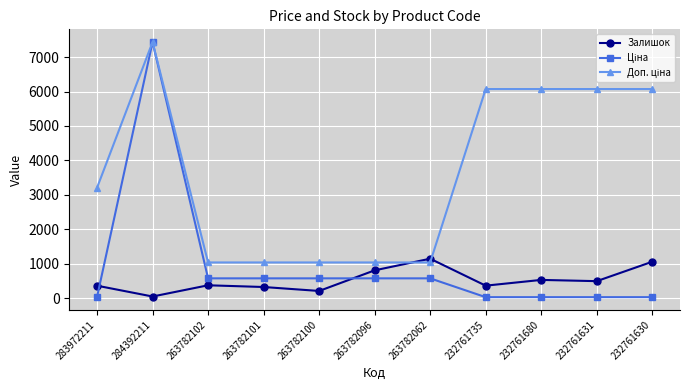

How many series are shown in this chart?

3